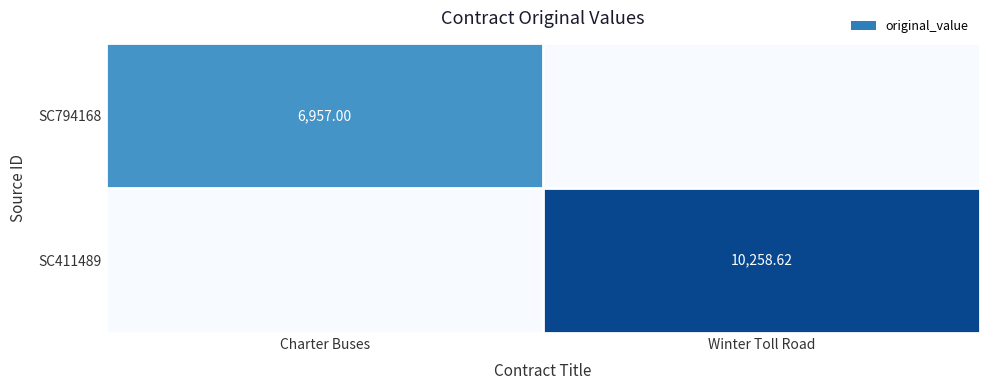

What is the difference between the SC411489 values at Charter Buses and Winter Toll Road?

10258.6